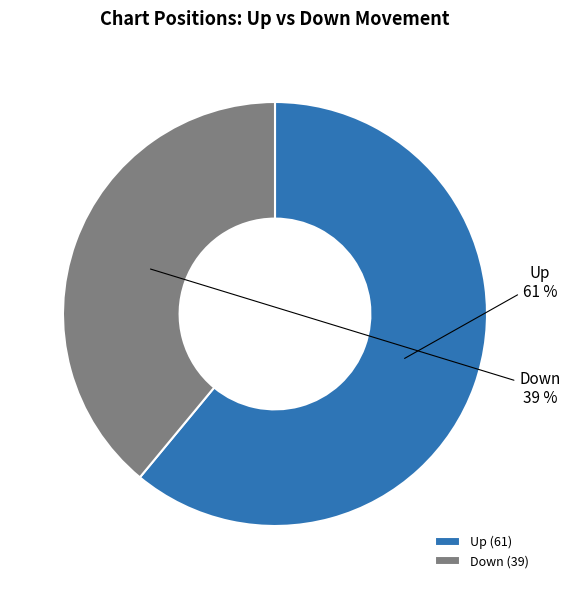

Between Down (39) and Up (61), which is larger?

Up (61)